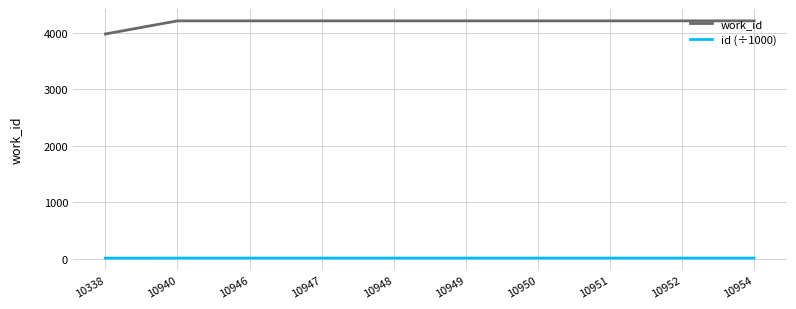

What is the lowest value of the id (÷1000) series?

10.3